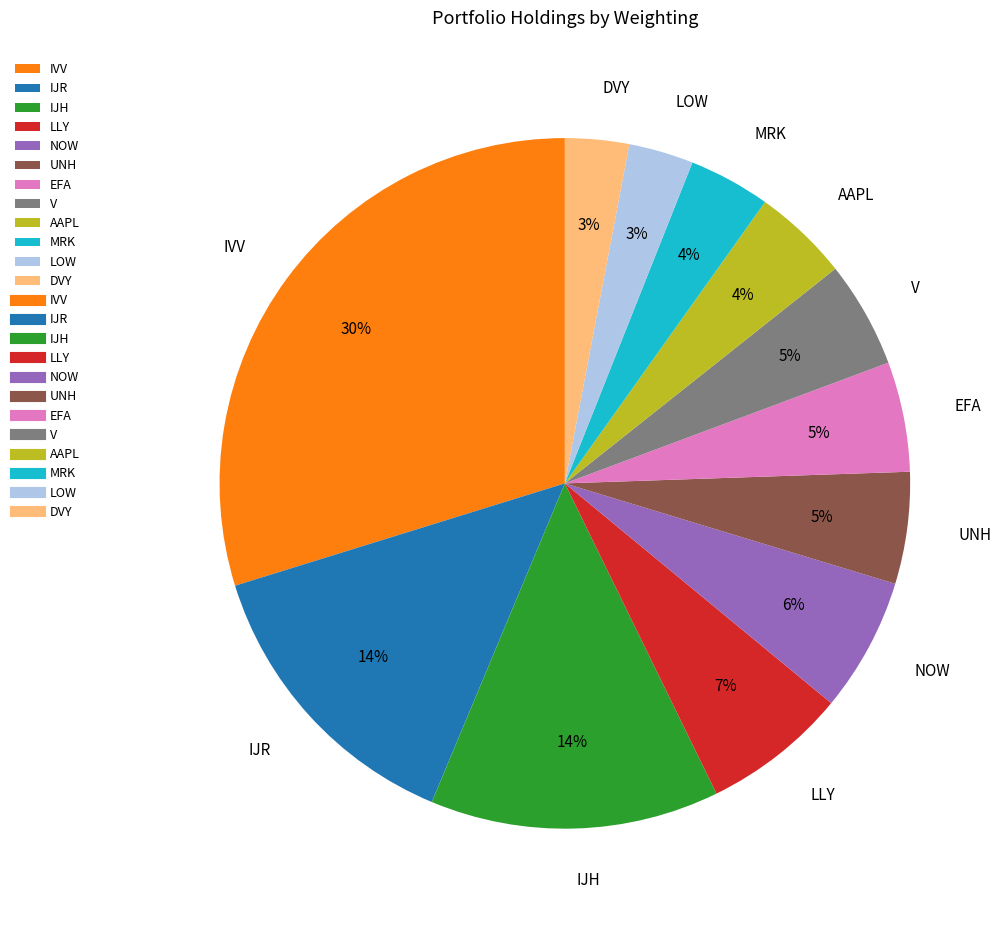

Is V the majority of the pie?

No